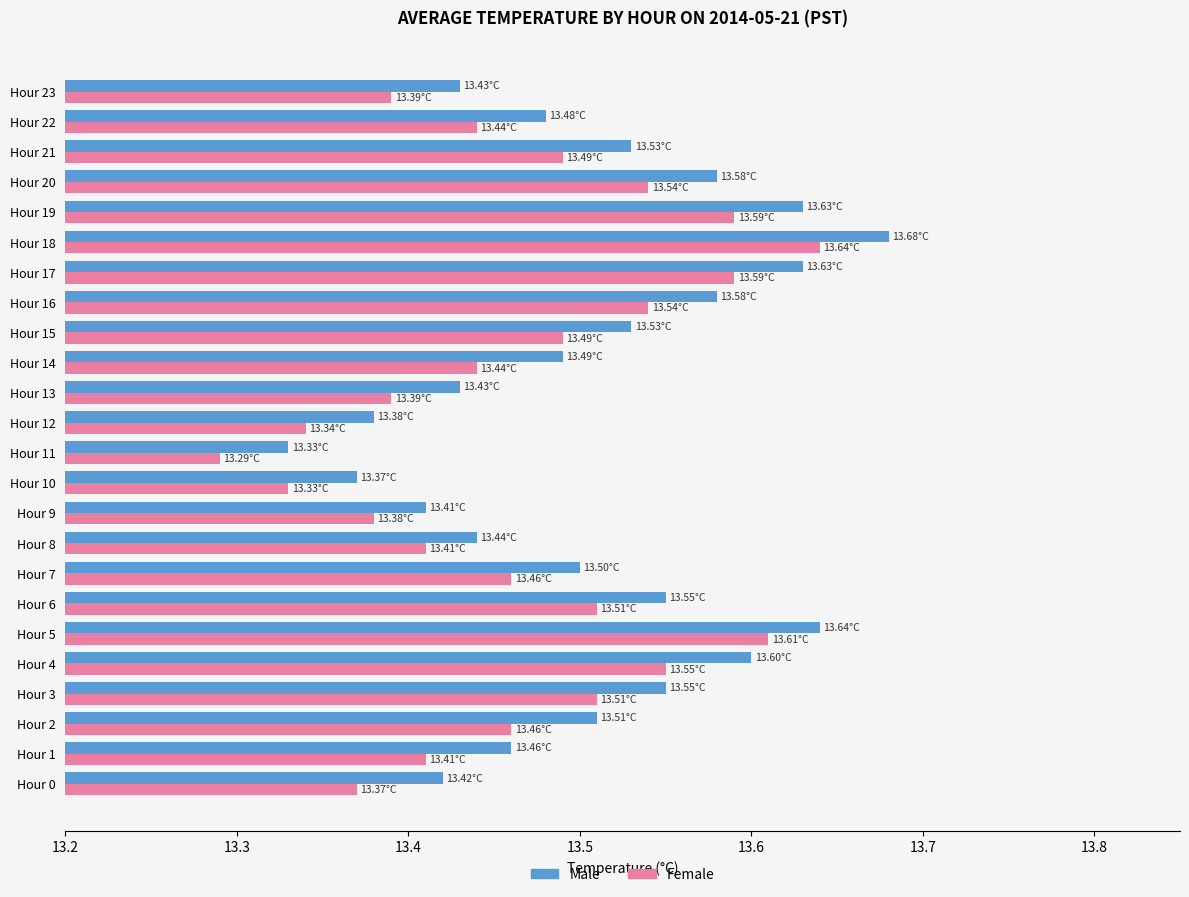

What is the difference between the second highest and second lowest values in the Female series?

0.3